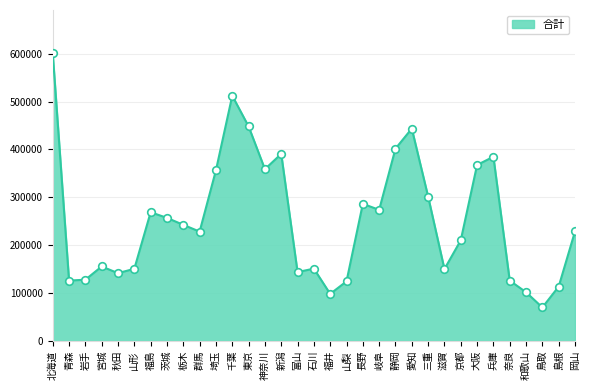

Which has a higher value, 山梨 or 三重?

三重